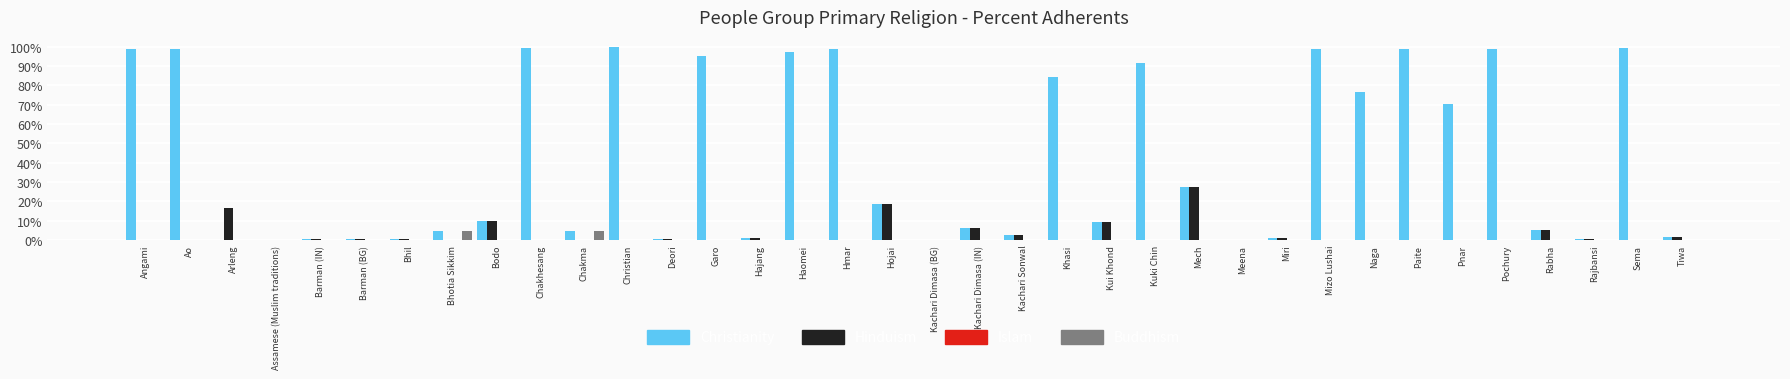

What is the sum of all Buddhism values?

9.3